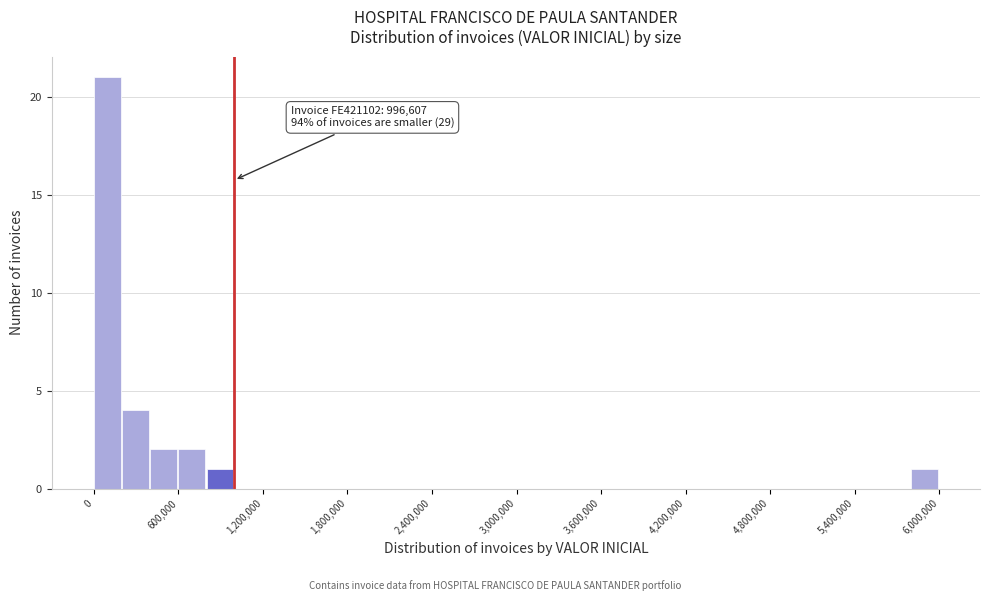

Read against the x-axis, roughly where is the centre of the tallest bar?

100000